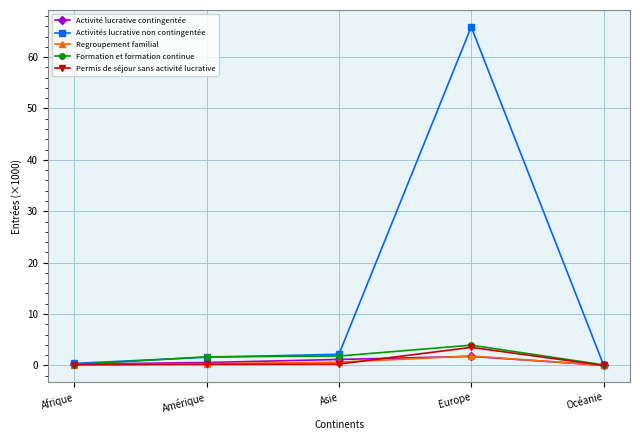

Which category has the highest value across all series?

Europe